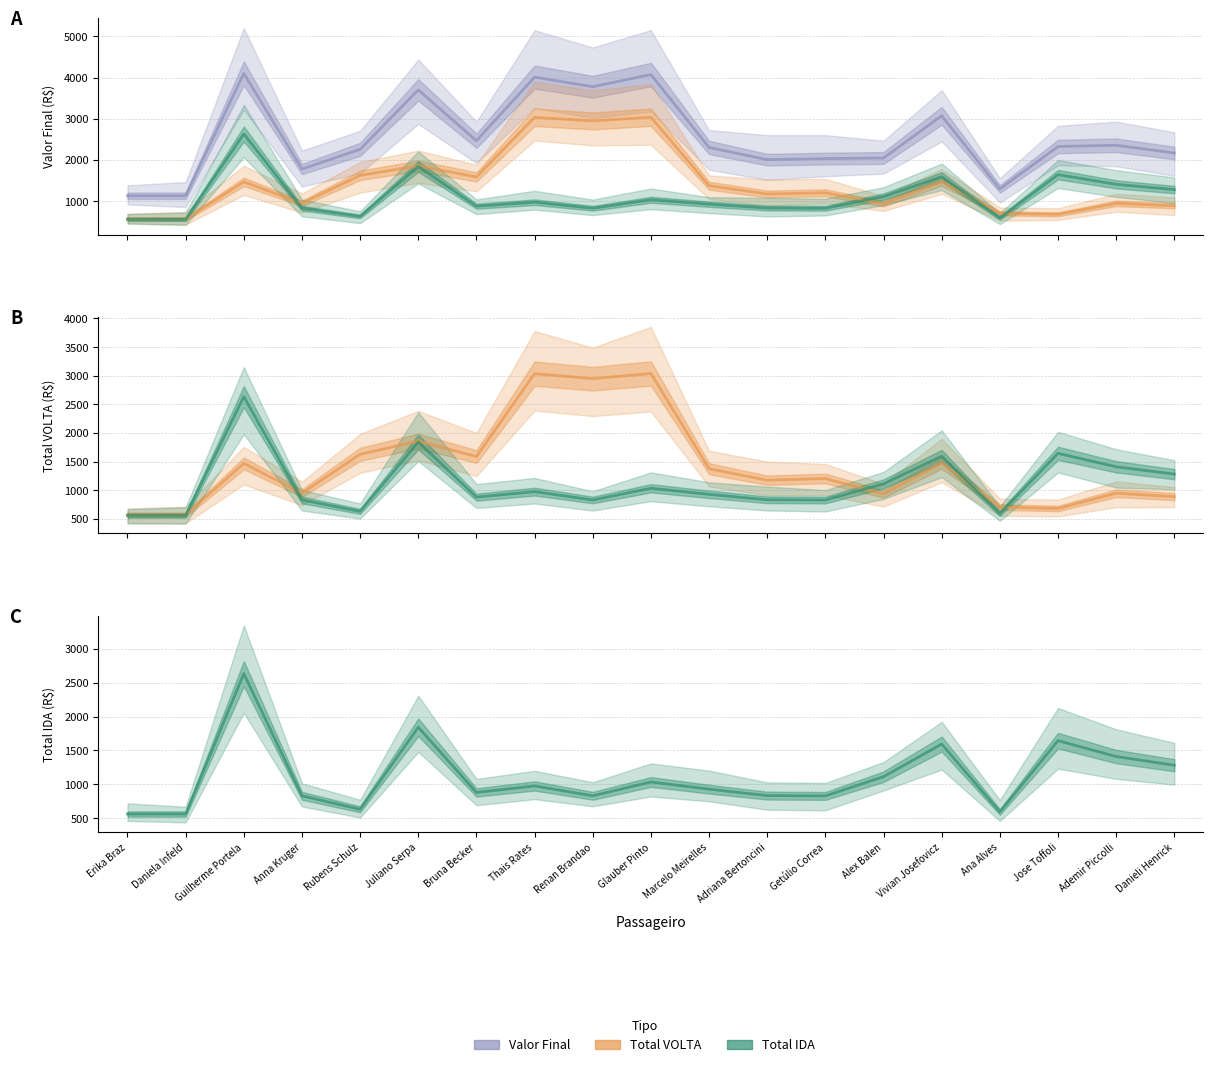

Which series has the largest total across all categories?

Valor Final